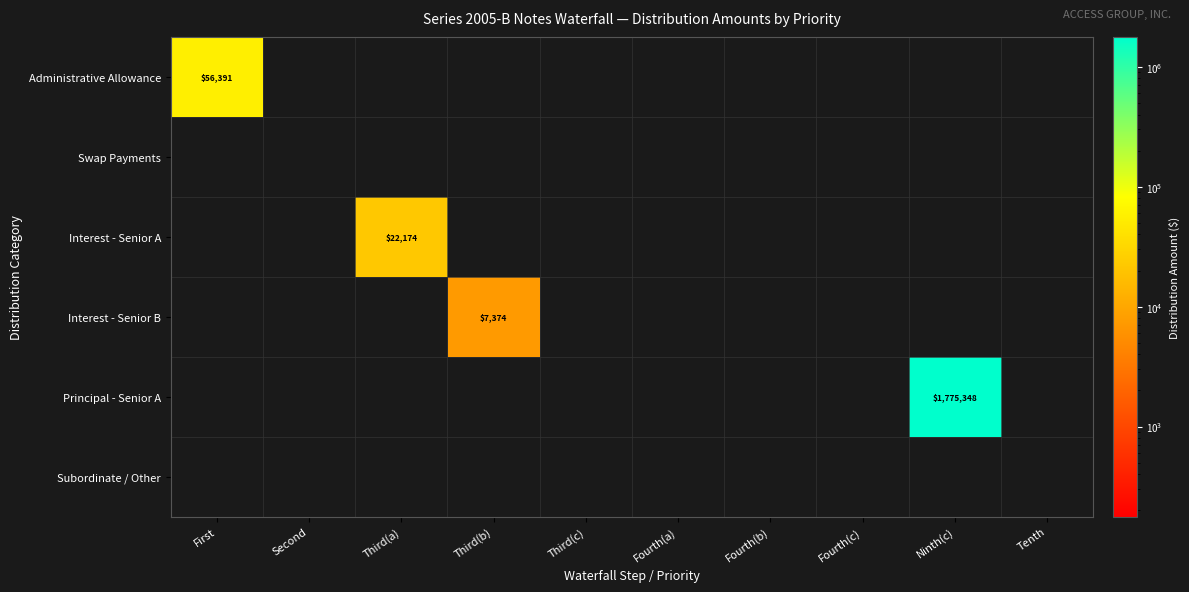

What is the total value across all series at Third(a)?

22173.9